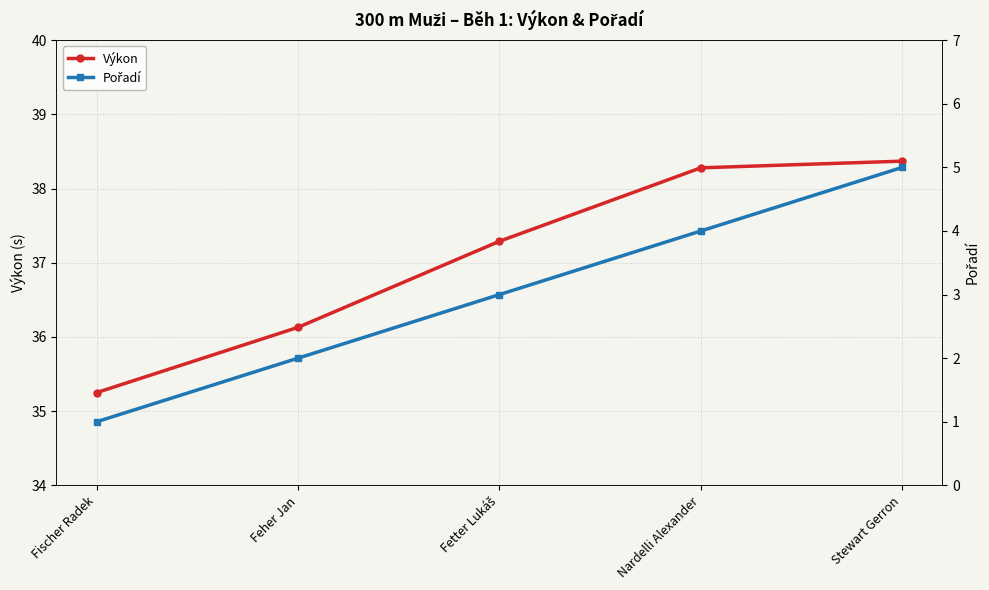

What value does the Pořadí series have at Fetter Lukáš?

3.0